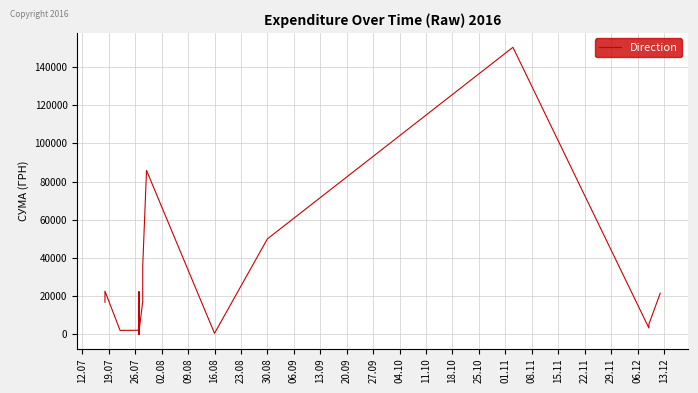

At which category does the data reach its first local peak?

19.07